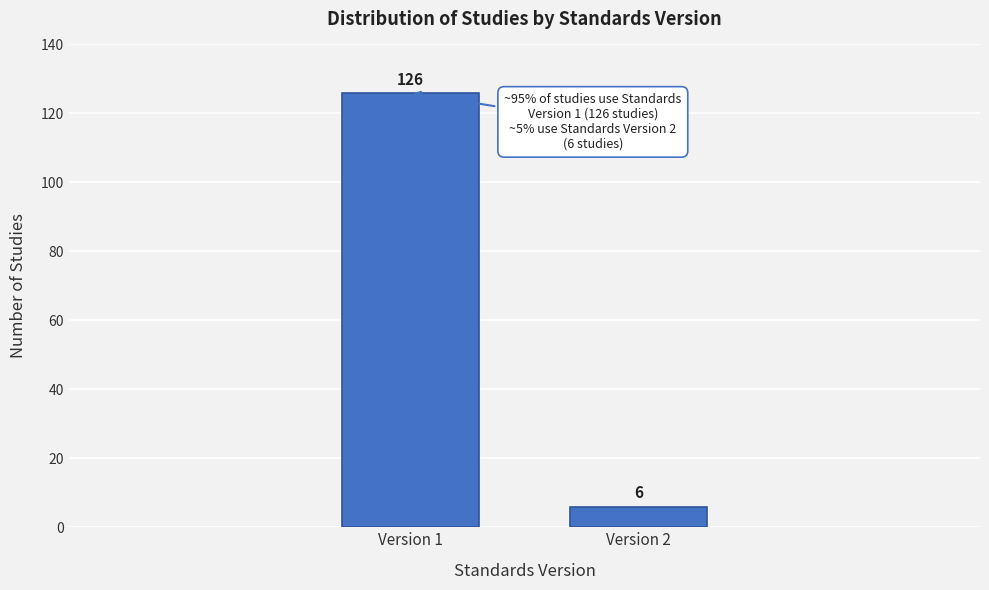

Reading left to right, what are all the values shown in this chart?

Version 1=126	Version 2=6